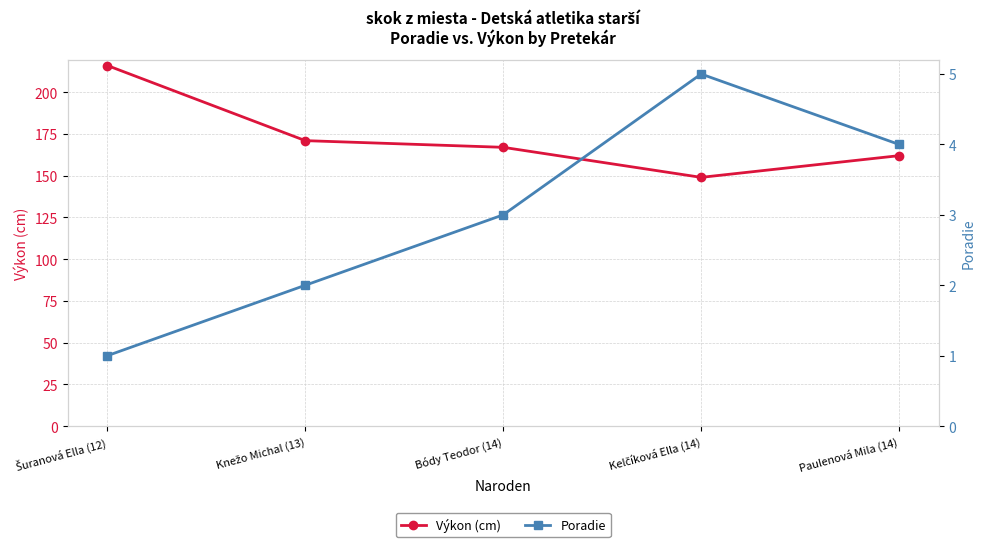

How many distinct data groups are displayed?

2